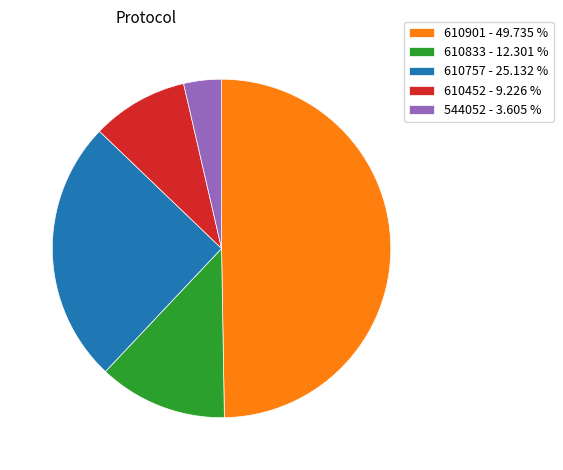

Do 610452 - 9.226 % and 610833 - 12.301 % together represent more than half of the pie?

No